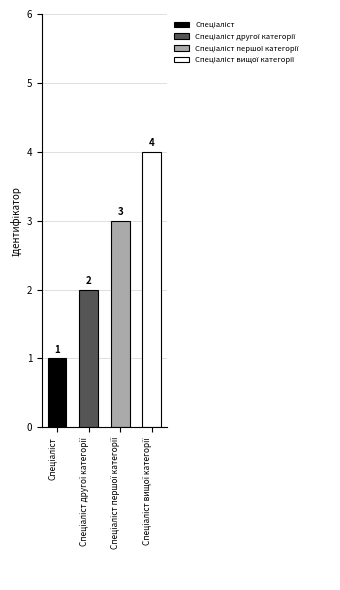

What is the average value?

2